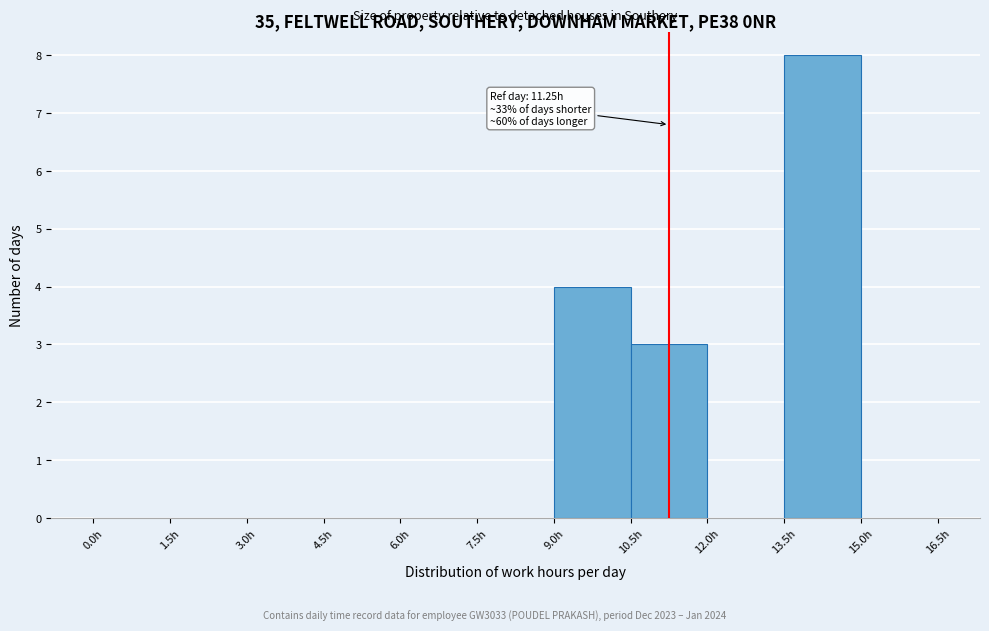

Which range on the x-axis has the tallest bar?

13.5 to 15.0